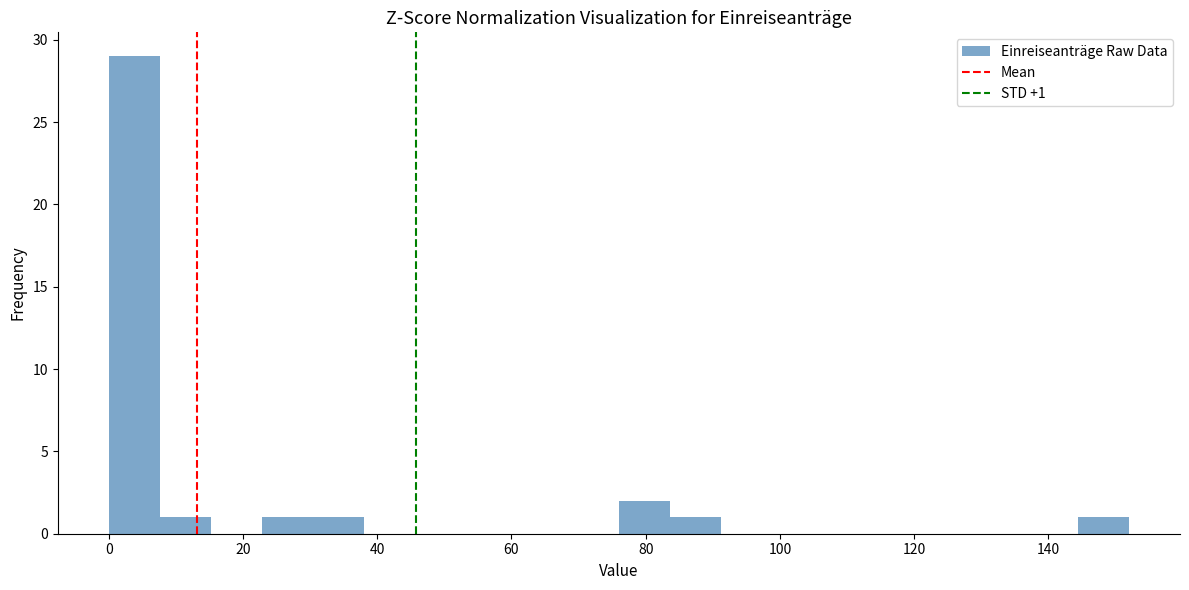

Read against the x-axis, roughly where is the centre of the tallest bar?

4